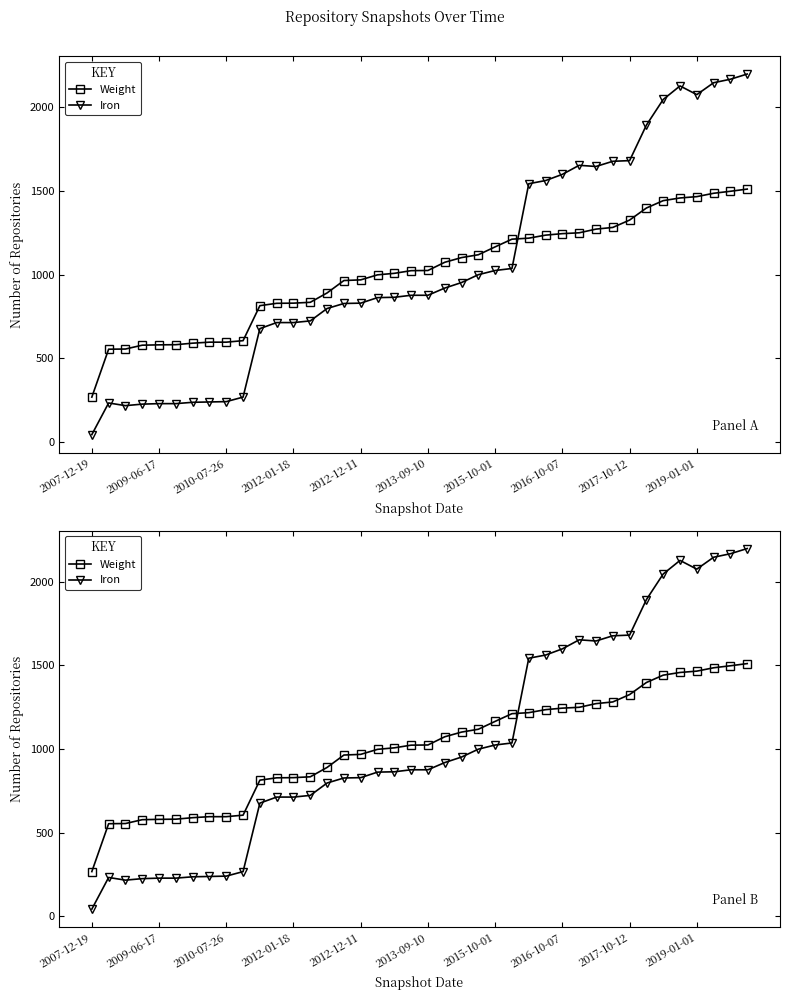

Count the number of data series in this chart.

2